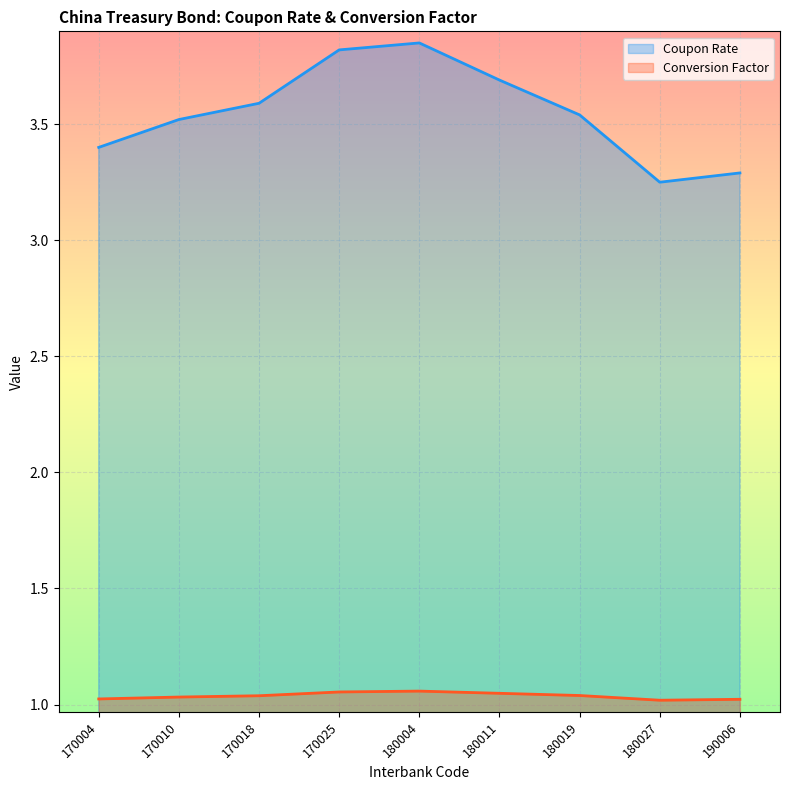

Between 170018 and 190006, which series saw the biggest shift?

Coupon Rate